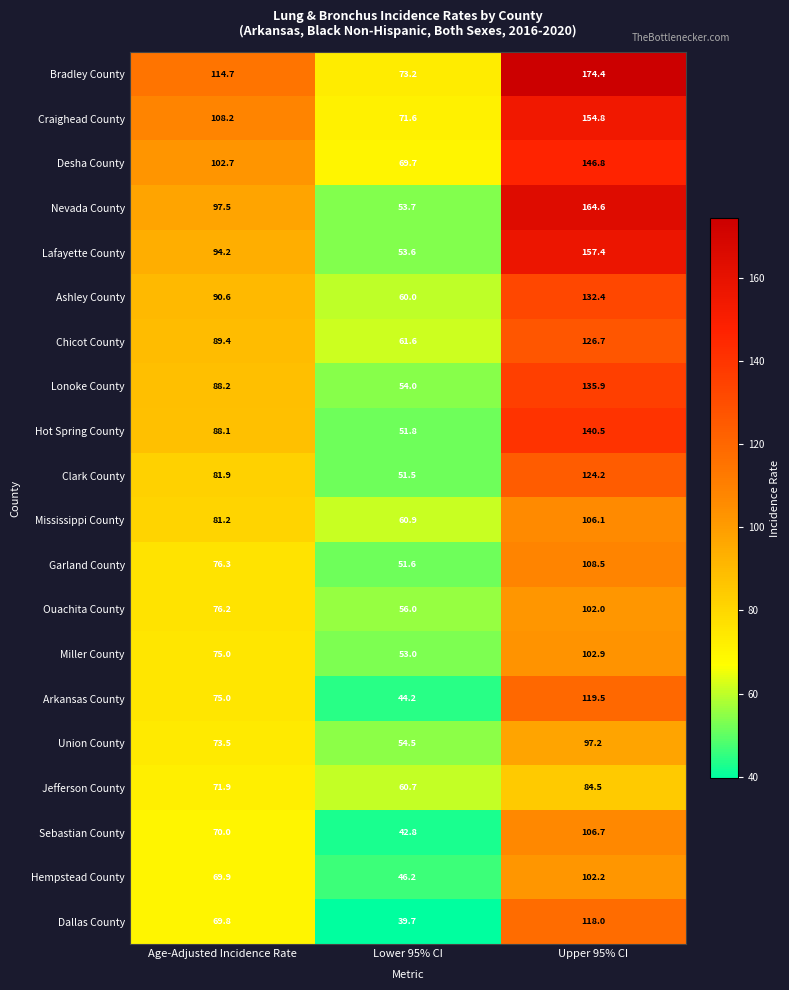

Which category has the lowest value across all series?

Lower 95% CI